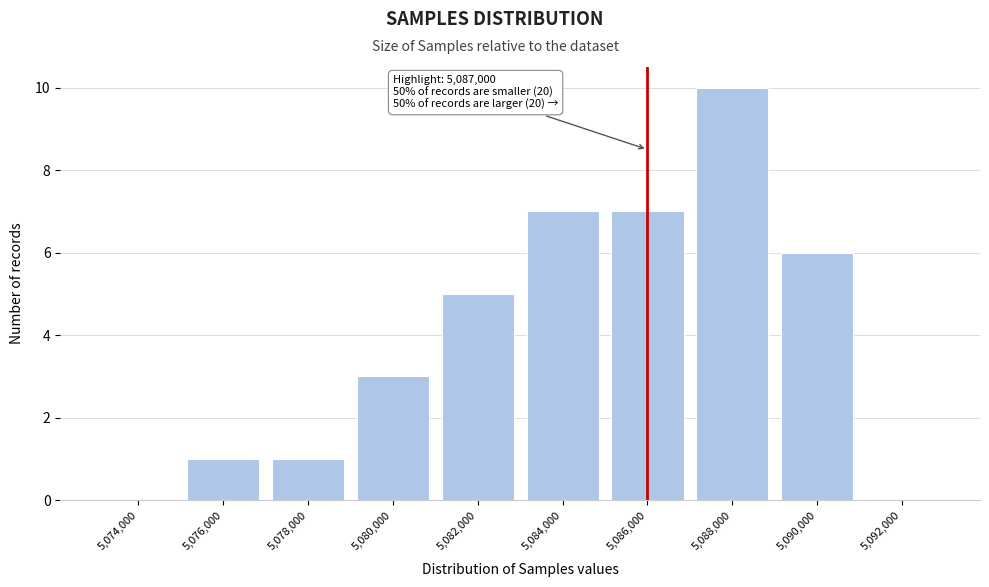

Reading right to left, what are all the values shown in this chart?

5,092,000=0	5,090,000=6	5,088,000=10	5,086,000=7	5,084,000=7	5,082,000=5	5,080,000=3	5,078,000=1	5,076,000=1	5,074,000=0